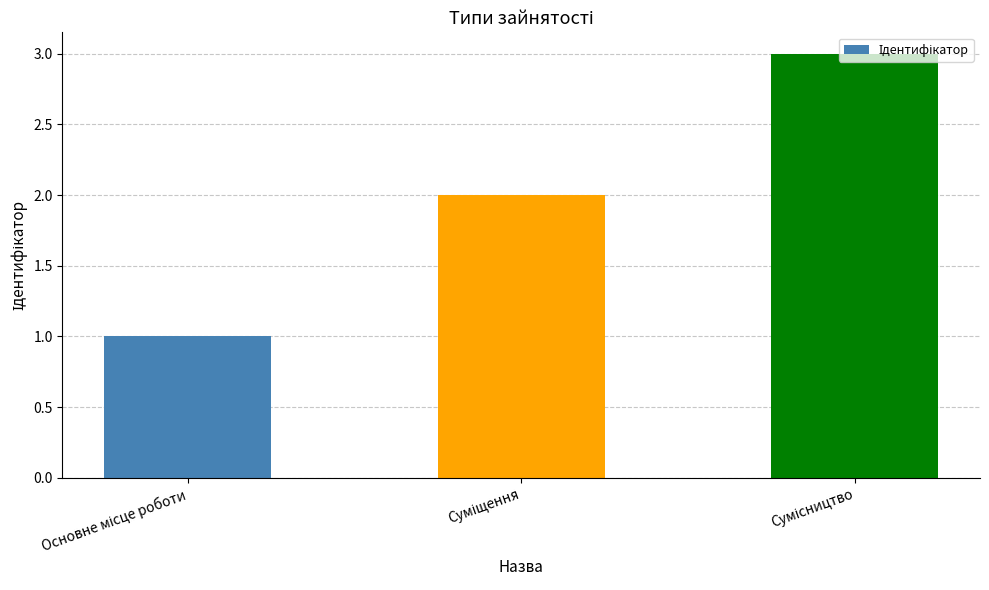

What is the greatest value displayed?

3